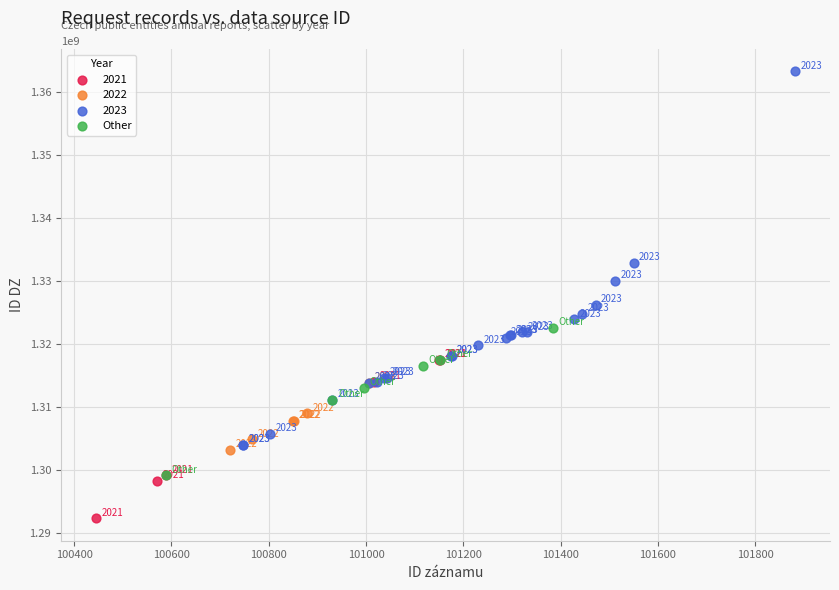

Which series has the largest Y range (max minus min)?

2023